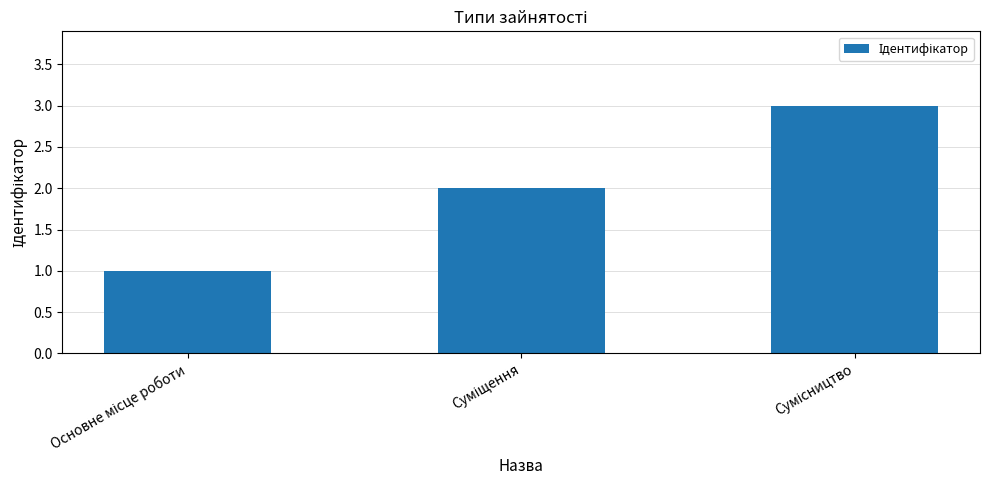

What is the difference between the maximum and minimum values?

2